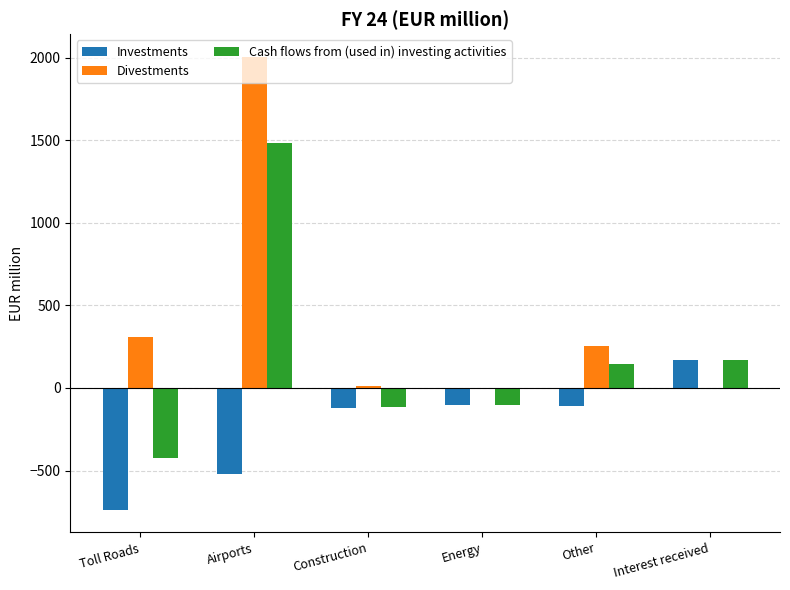

What is the sum of all Cash flows from (used in) investing activities values?

1162